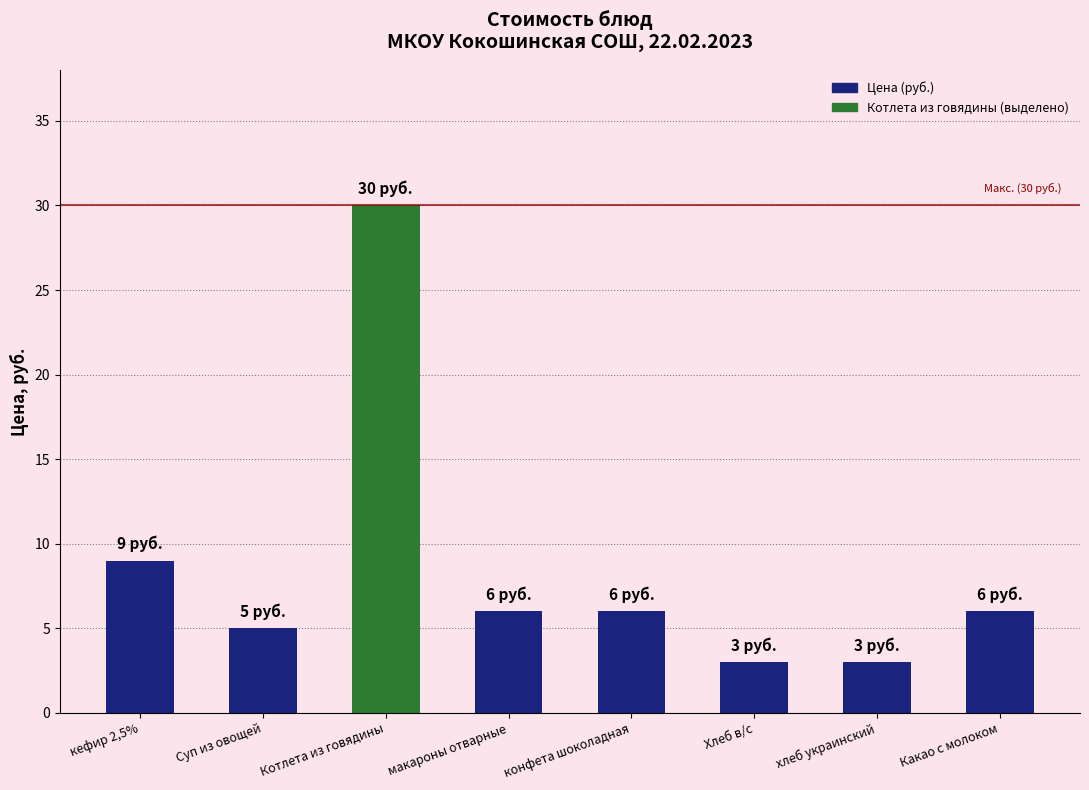

What is the smallest value displayed?

3